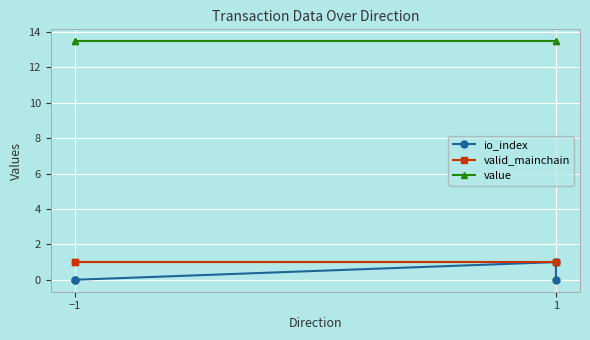

What is the value of the valid_mainchain point at the 1st from the left?

1.0